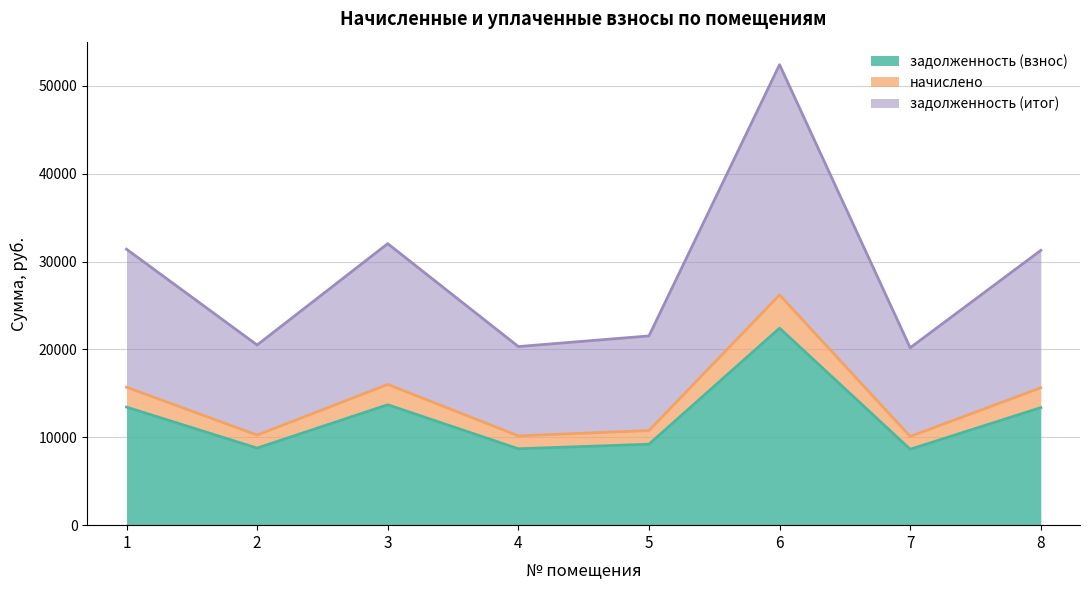

The value of задолженность (итог) at 8 is 10504.3. True or false?

False